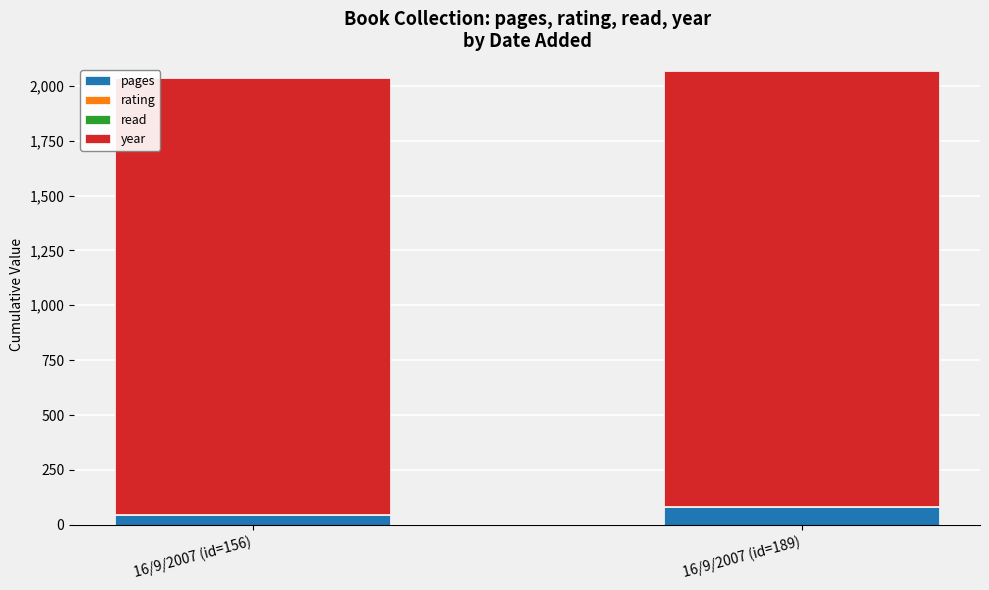

What is the highest value of the pages series?

80